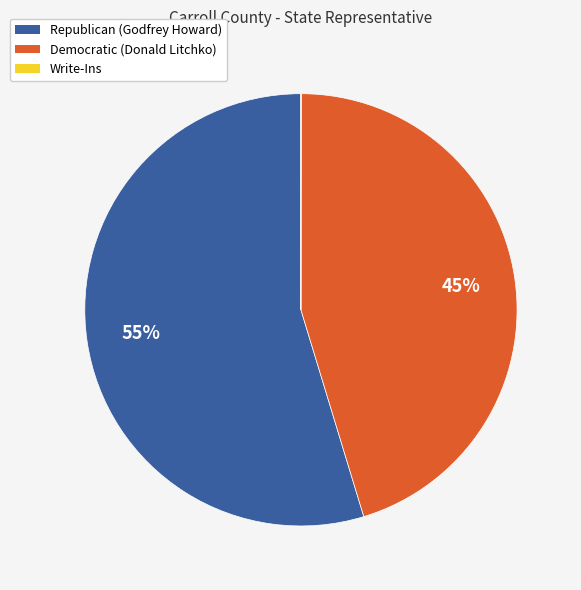

To the nearest percent, what is the average slice percentage?

33%